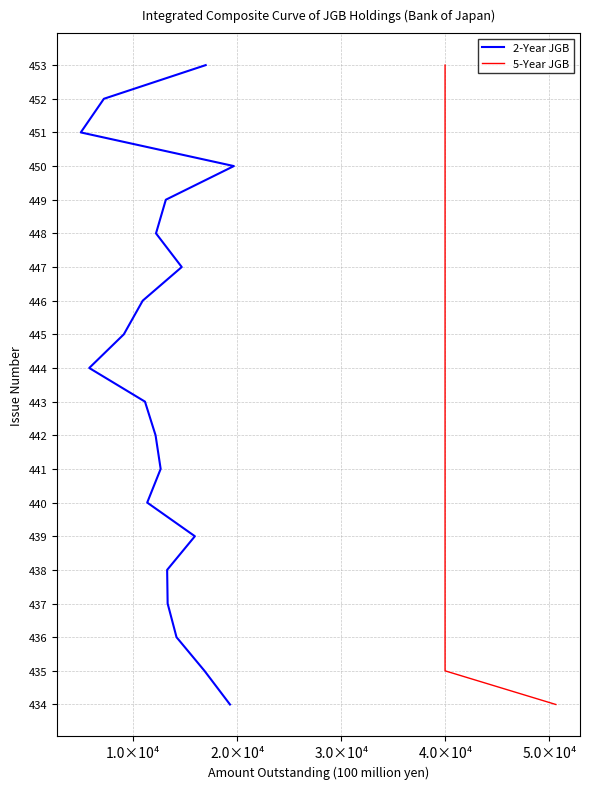

Is this an area chart (filled region under the line)?

No